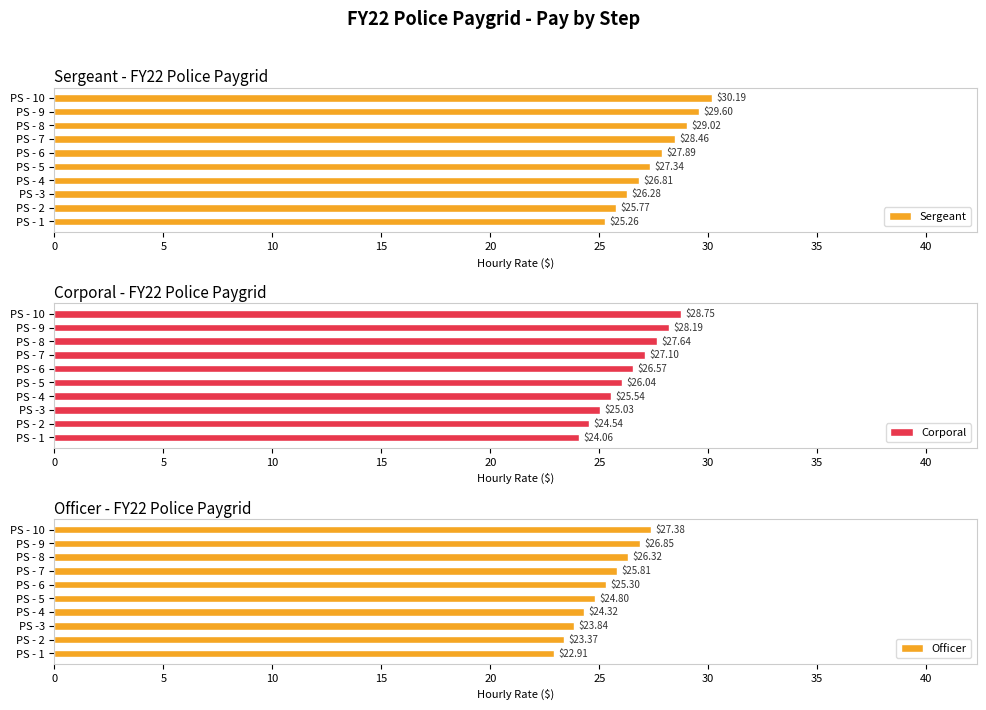

What is the average value of the Sergeant series?

27.7